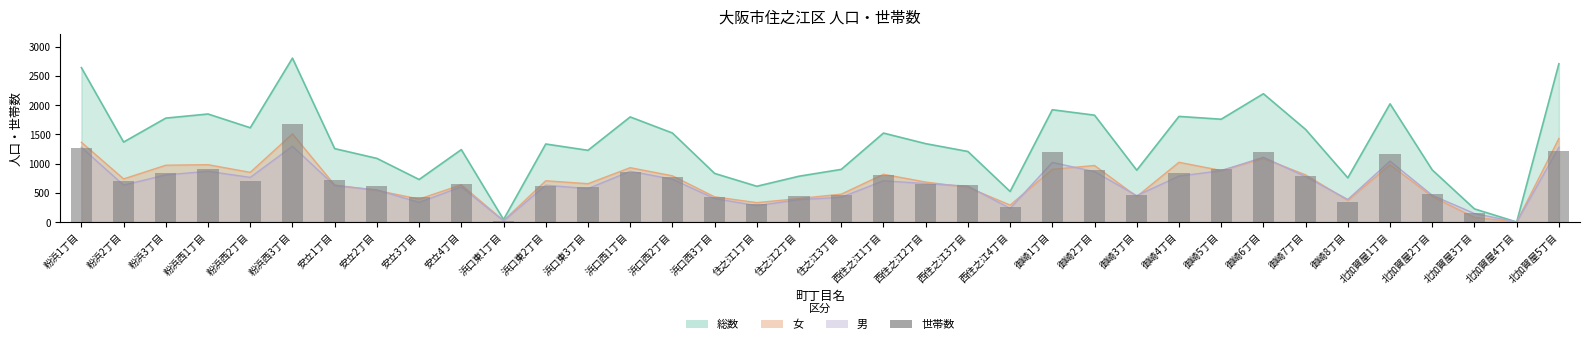

What is the ratio of the value at 粉浜西3丁目 to the value at 北加賀屋2丁目?

3.5